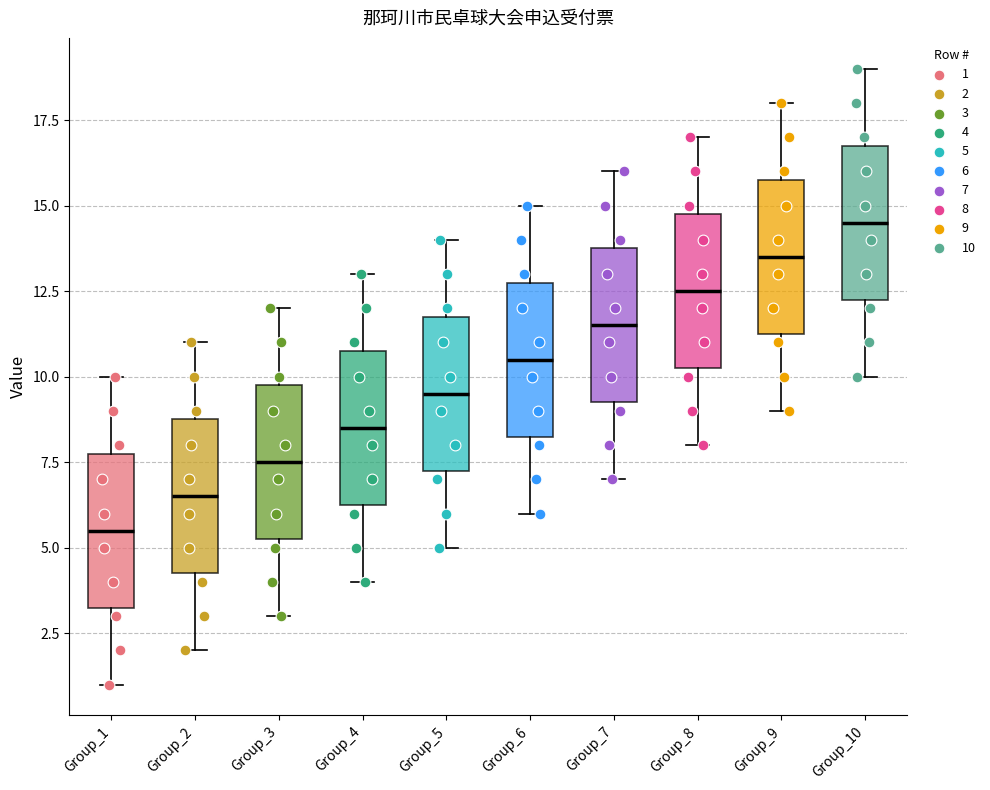

Which box has the highest median line?

Group_10